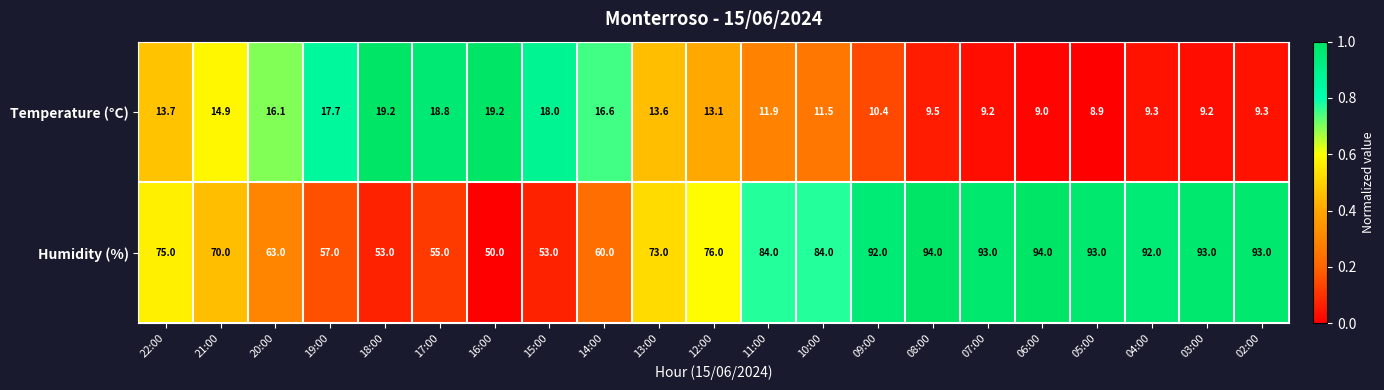

Count the number of data series in this chart.

2